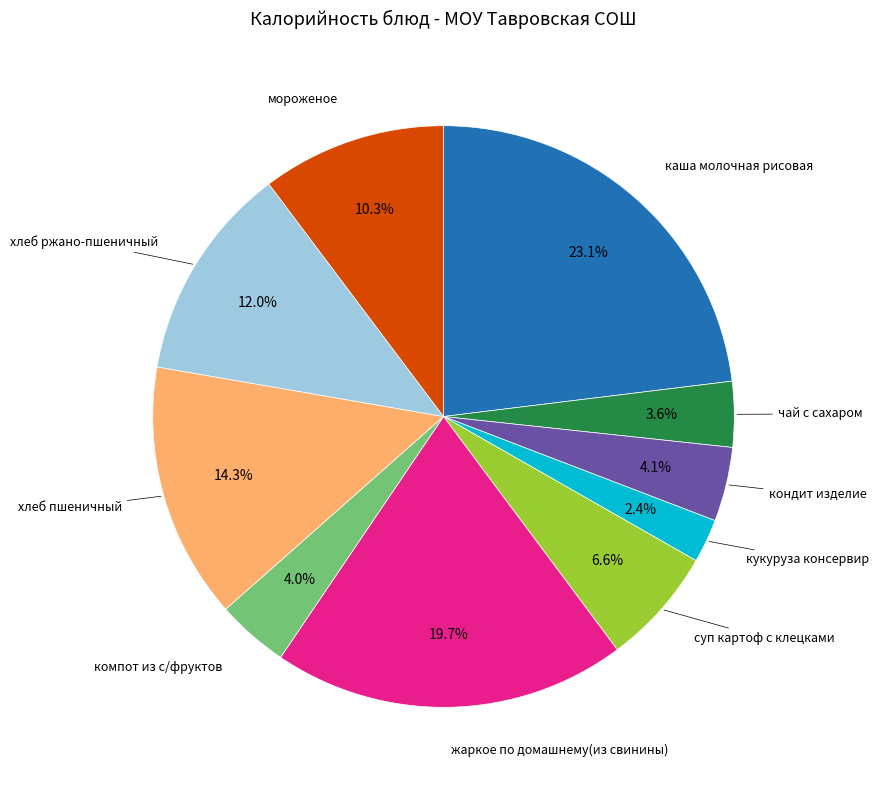

To the nearest percent, what percentage of the pie is чай с сахаром?

4%